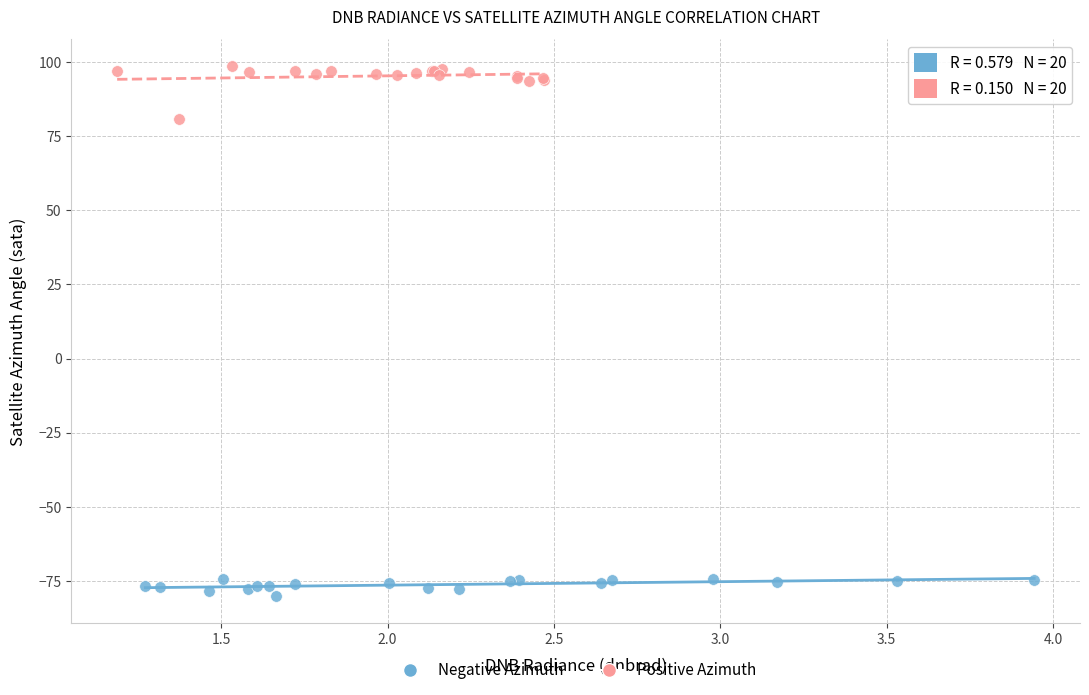

What are all the series names shown in the legend?

Negative Azimuth, Positive Azimuth